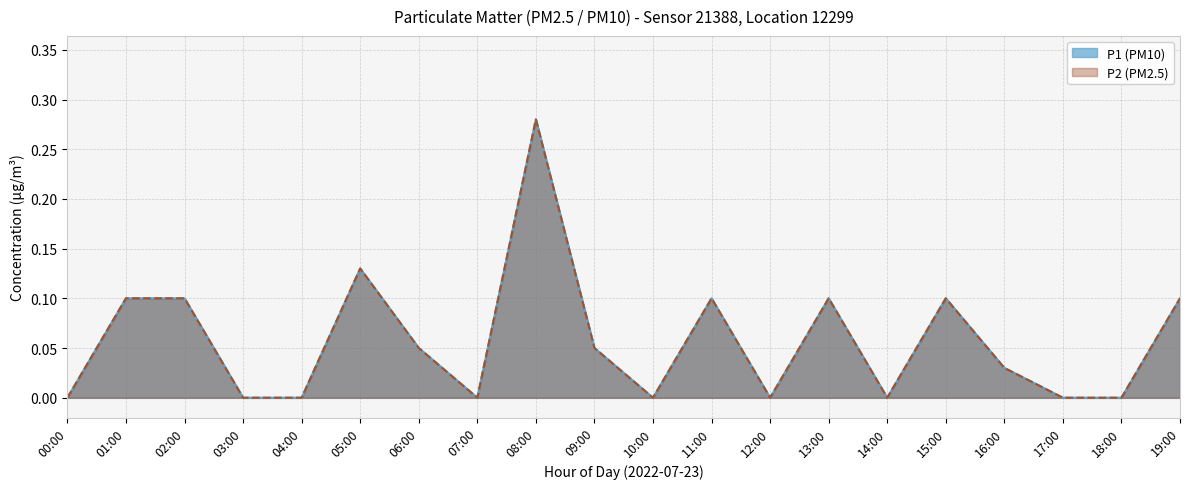

Is it true that P2 equals 0.5 at 10:00?

False